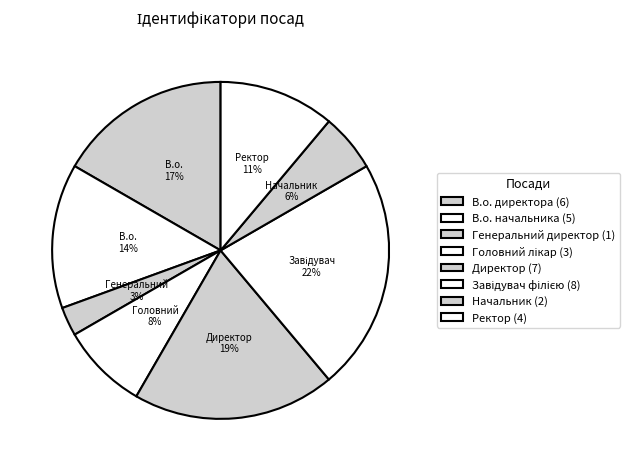

To the nearest percent, what percentage of the pie is В.о. директора?

17%